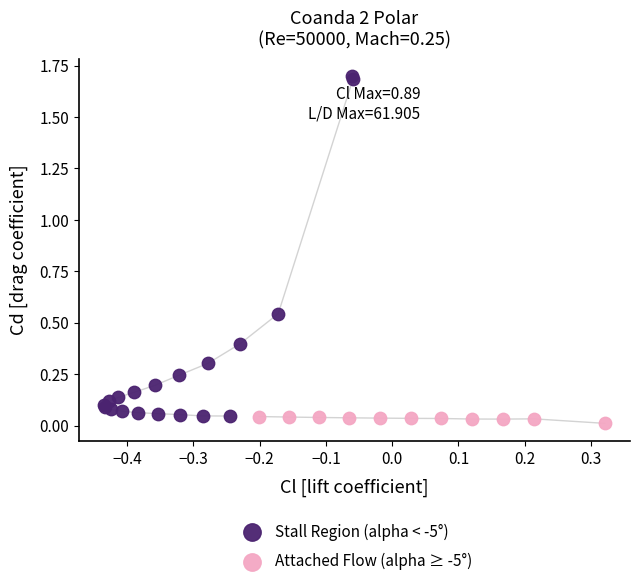

Which series reaches the minimum Y coordinate?

Attached Flow (alpha ≥ -5°)